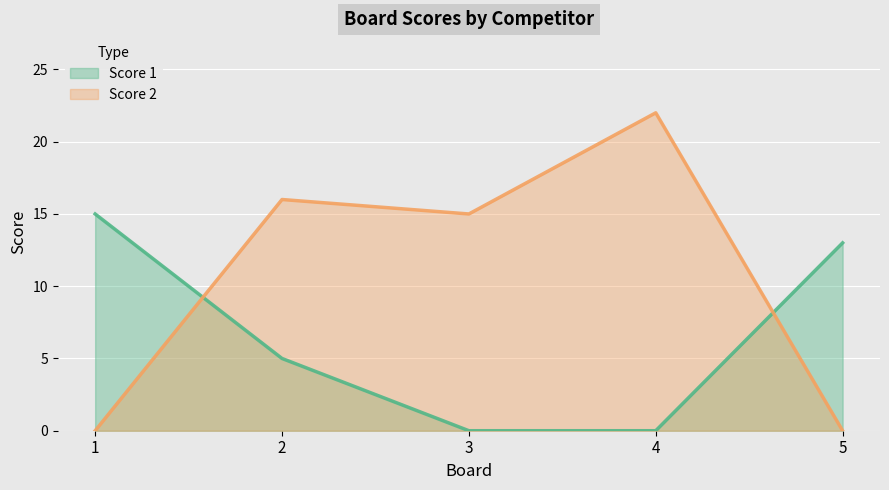

How many values in the Score 2 series exceed 15?

2